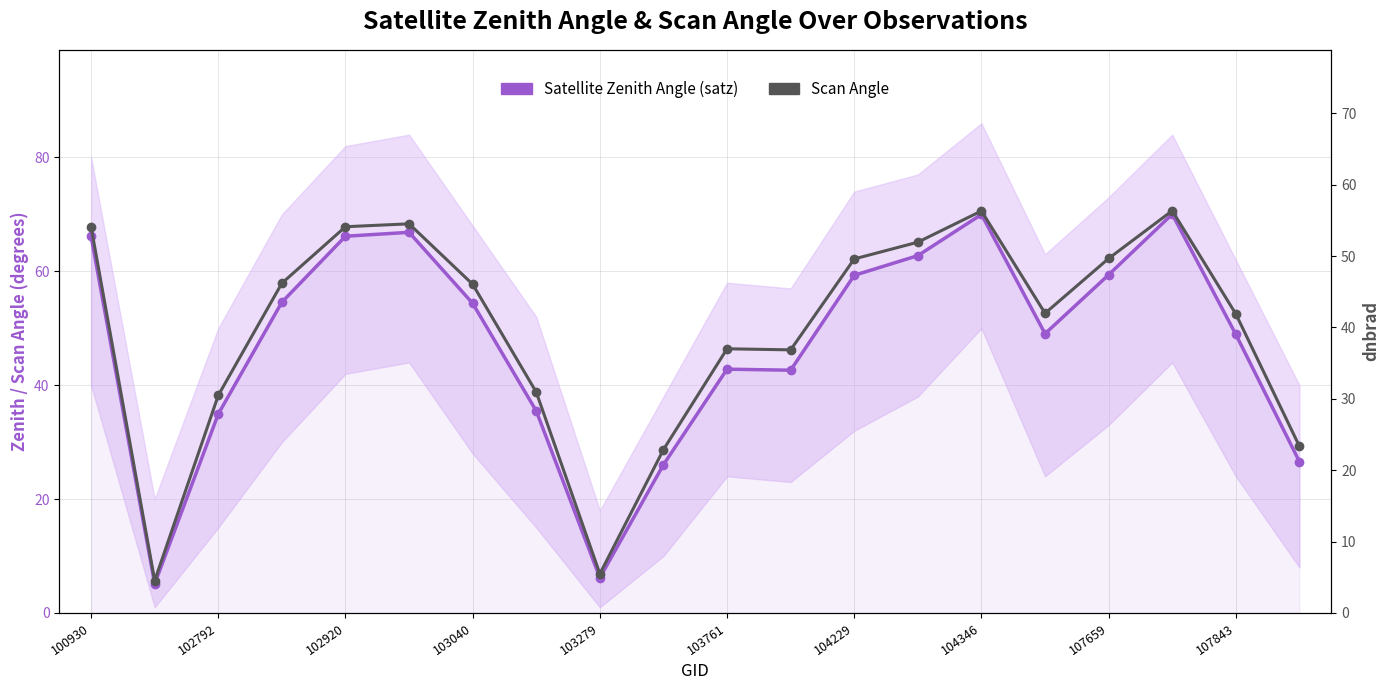

Reading right to left, what are all the values shown in this chart?

Satellite Zenith Angle (satz): 26.6	48.9	70.0	59.4	49.0	70.0	62.8	59.3	42.6	42.8	26.1	6.2	35.5	54.4	66.9	66.2	54.6	35.0	5.1	66.1
Scan Angle: 23.3	41.9	56.3	49.7	42.0	56.3	51.9	49.6	36.9	37.0	22.9	5.5	30.9	46.0	54.5	54.1	46.2	30.5	4.5	54.1